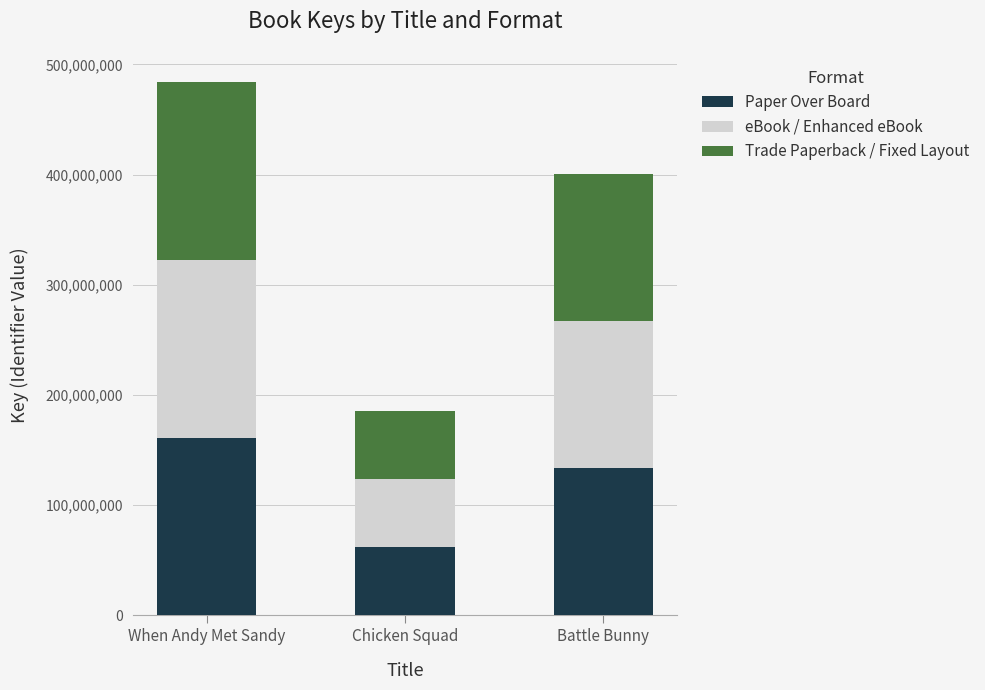

What is the highest value of the Paper Over Board series?

161237802.0